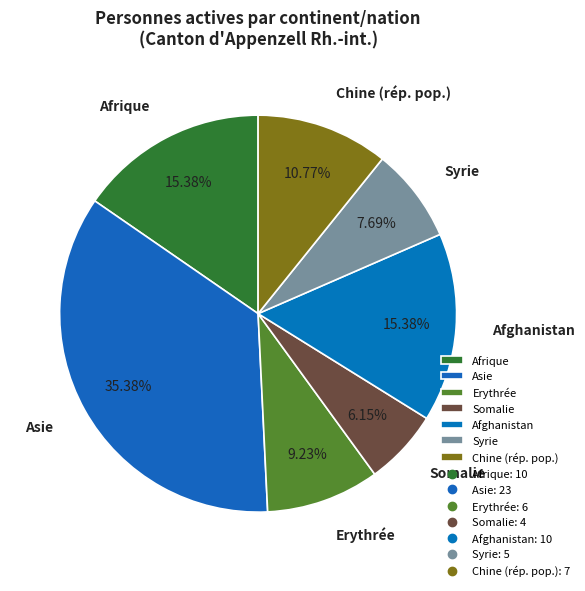

Is it true that Syrie is 8% of the pie?

True